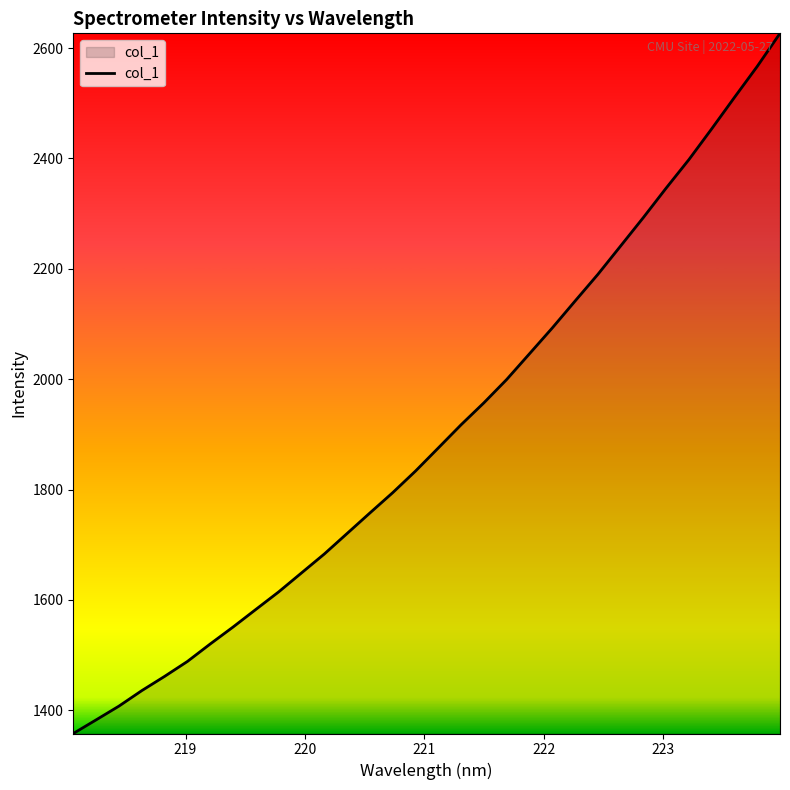

What is the difference between the maximum and minimum values?

1268.8